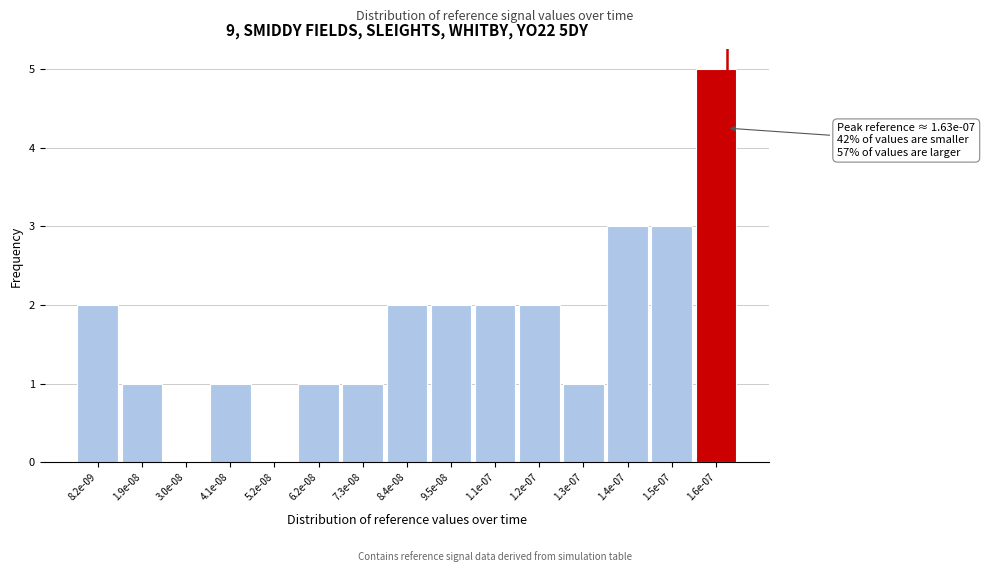

Reading left to right, extract all data points from this chart.

8.2e-09=2	1.9e-08=1	3.0e-08=0	4.1e-08=1	5.2e-08=0	6.2e-08=1	7.3e-08=1	8.4e-08=2	9.5e-08=2	1.1e-07=2	1.2e-07=2	1.3e-07=1	1.4e-07=3	1.5e-07=3	1.6e-07=5